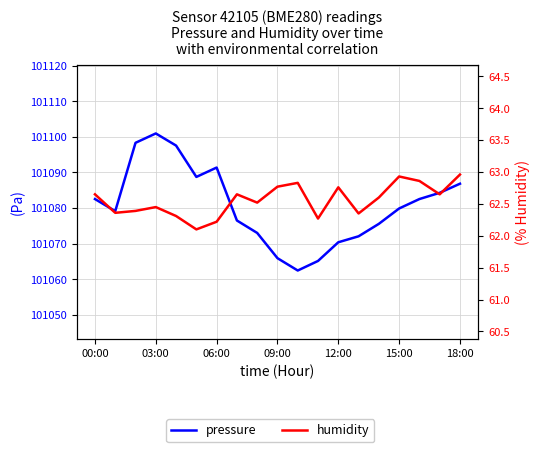

What value does the humidity series have at 10?

62.8